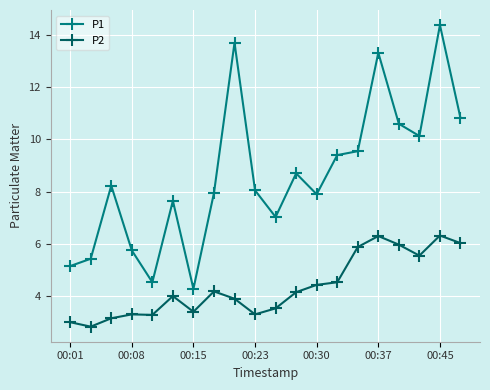

What is the difference between the maximum and minimum values in the P2 series?

3.5